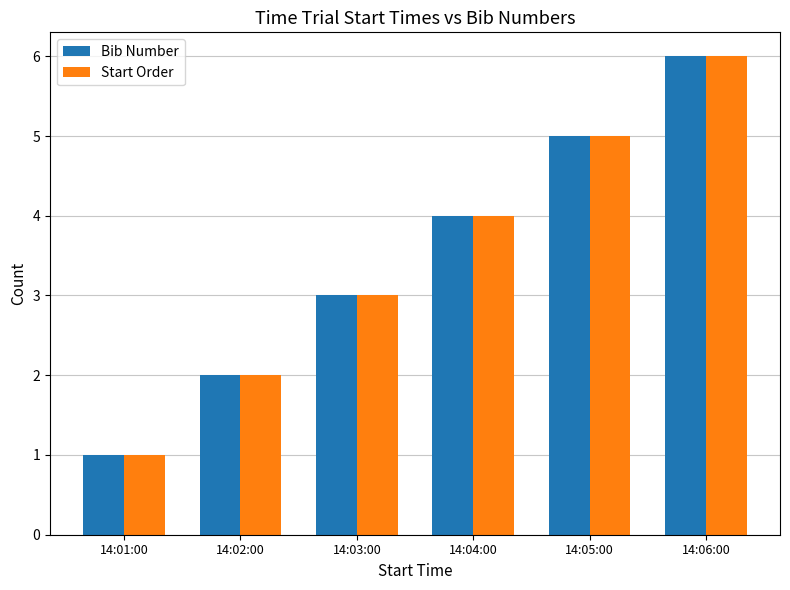

What are all the series names shown in the legend?

Bib Number, Start Order